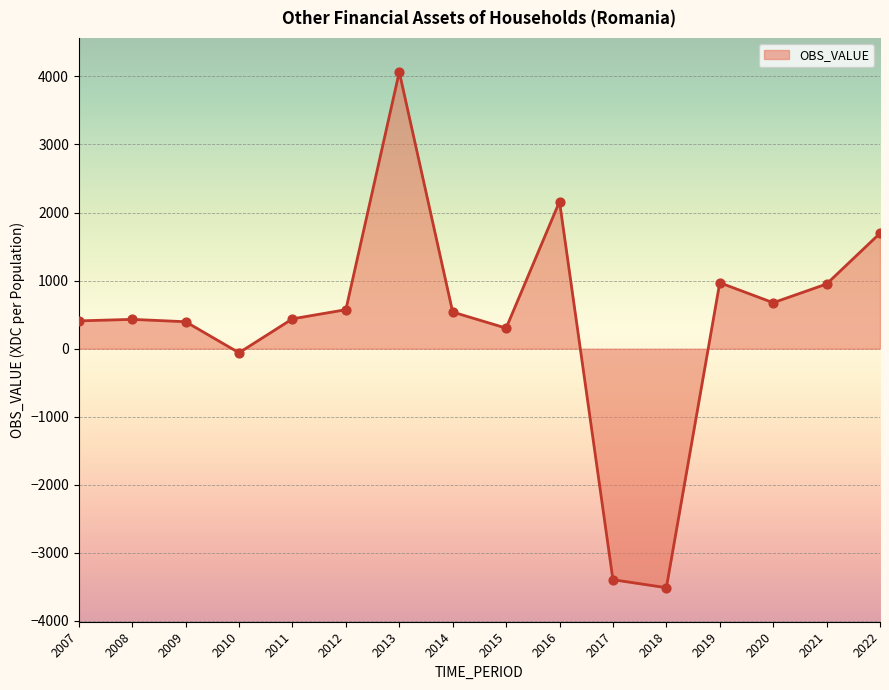

Approximately how many times larger is the value at 2013 compared to 2008?

9.4